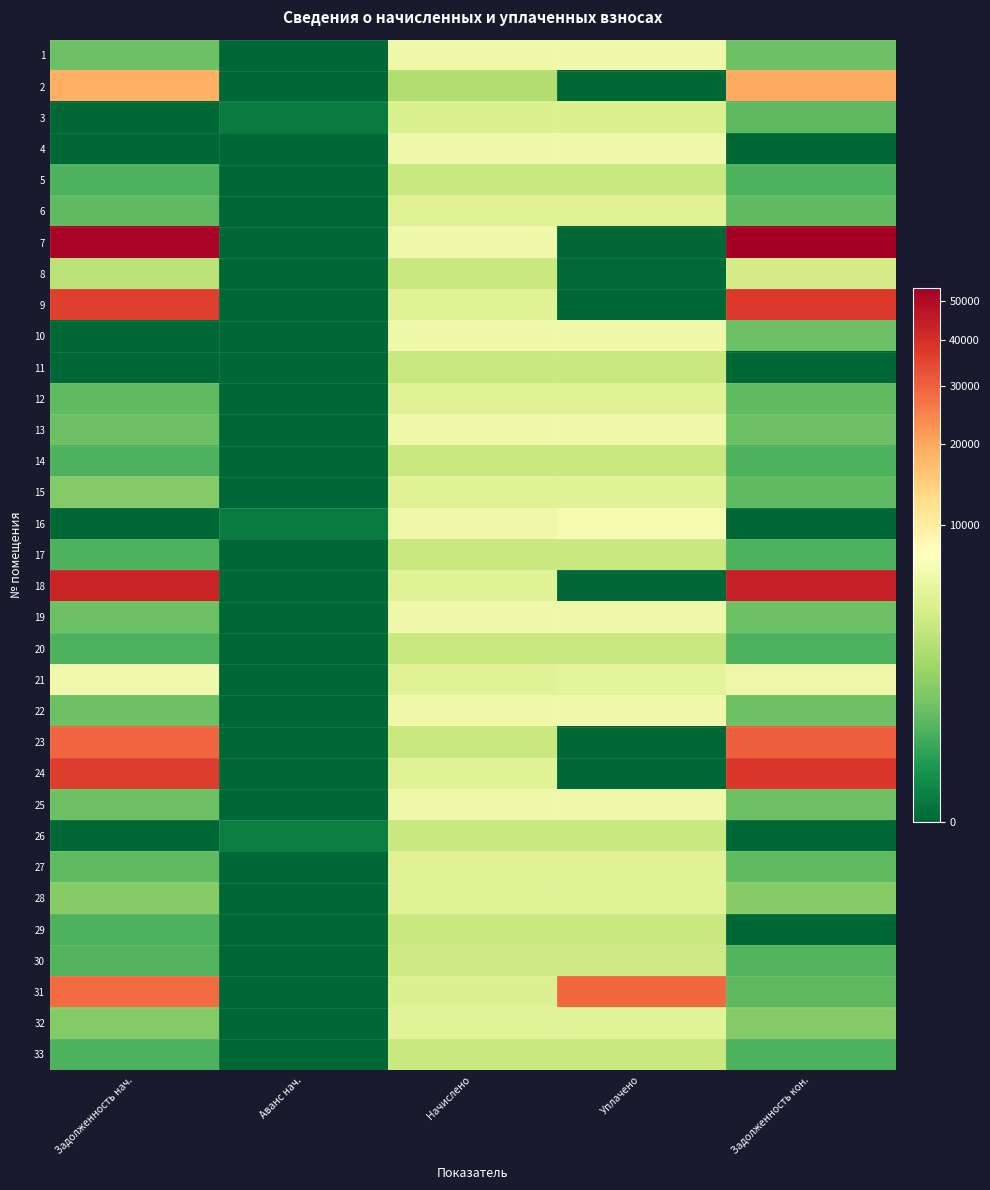

Count the number of categories in the chart.

5